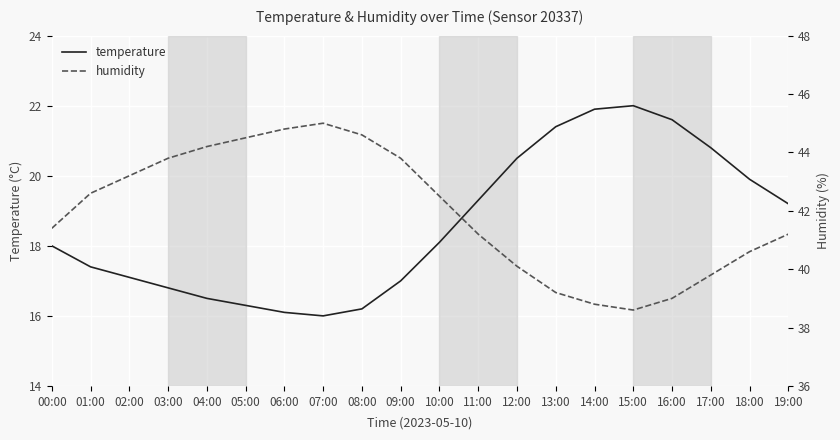

How many lines are shown in the chart?

2